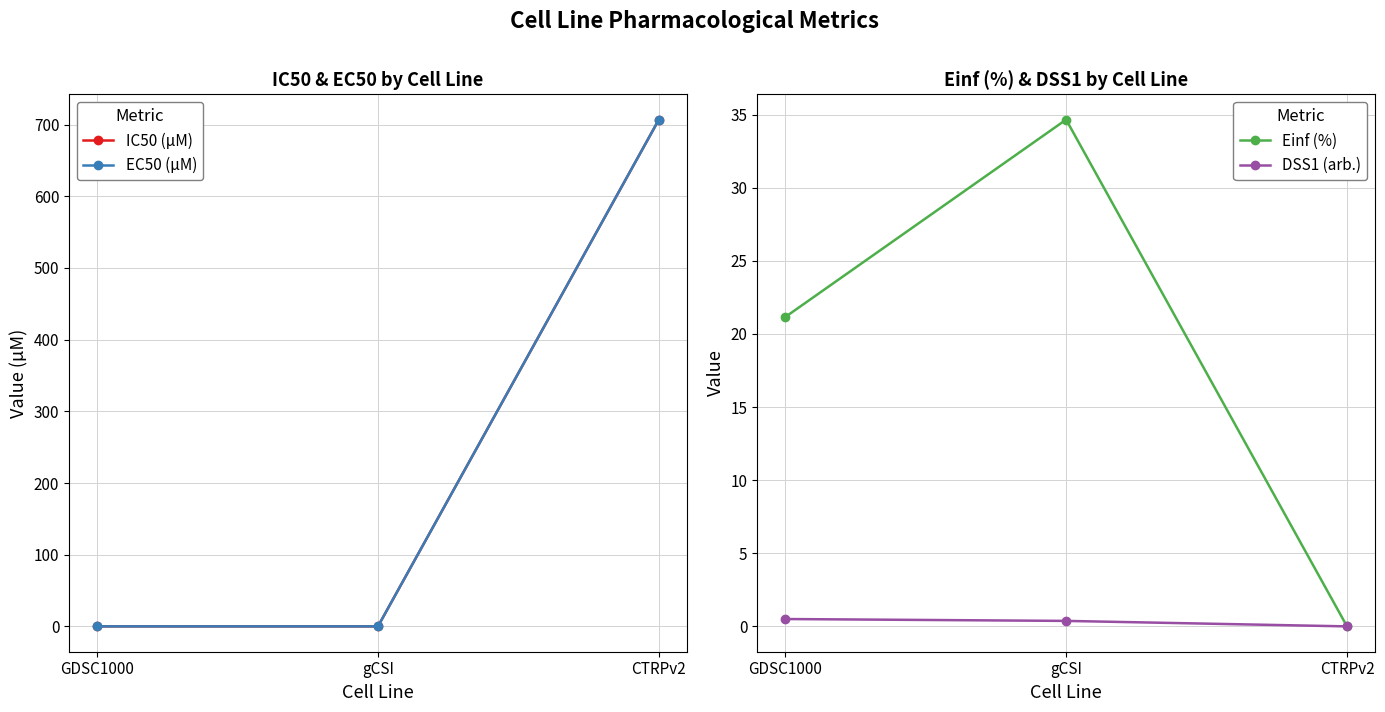

What are all the series names shown in the legend?

IC50 (µM), EC50 (µM), Einf (%), DSS1 (arb.)